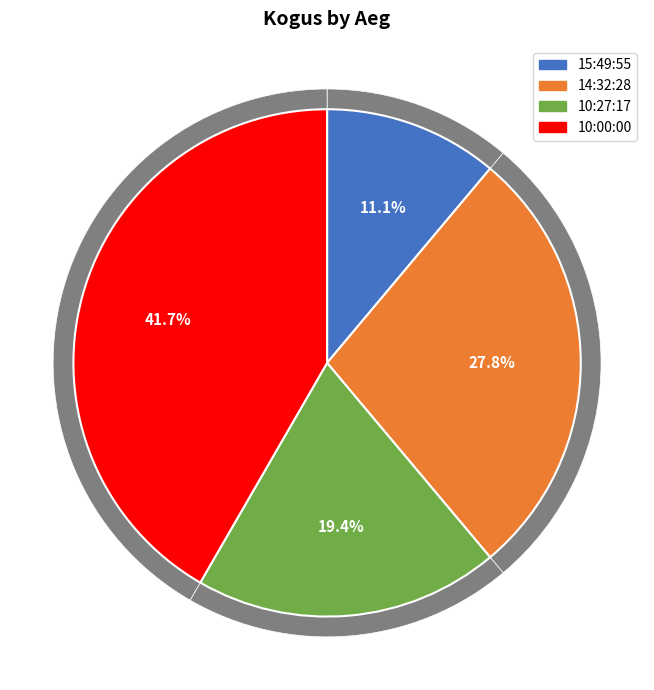

Is there any slice that represents more than half of the pie?

No